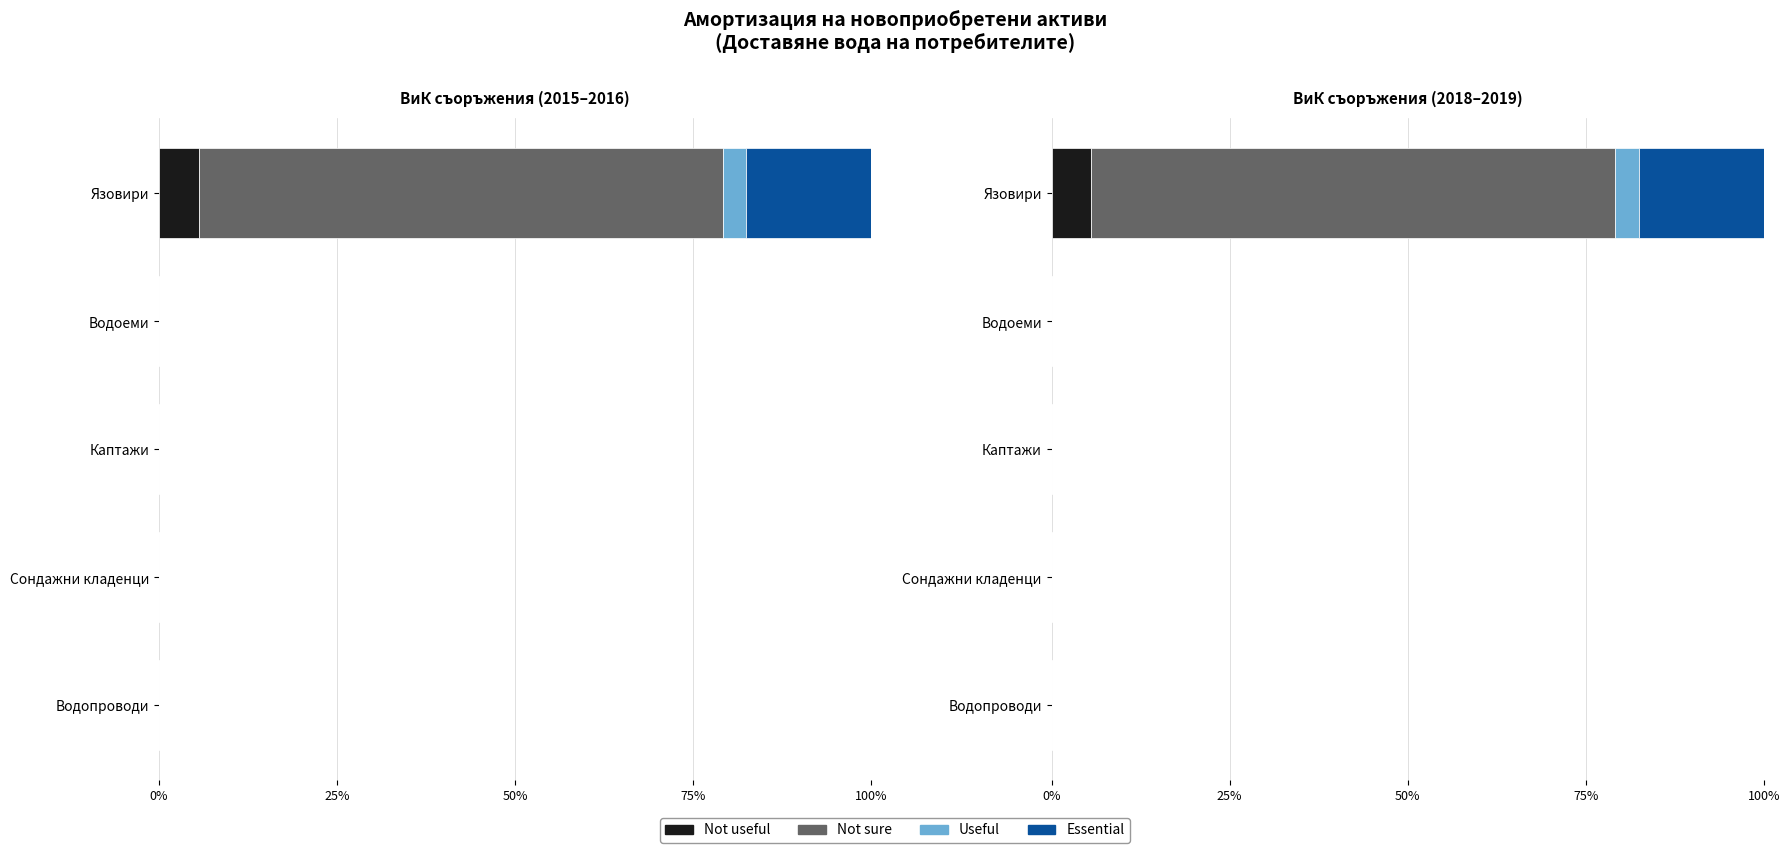

Which series has the widest spread of values?

Not sure